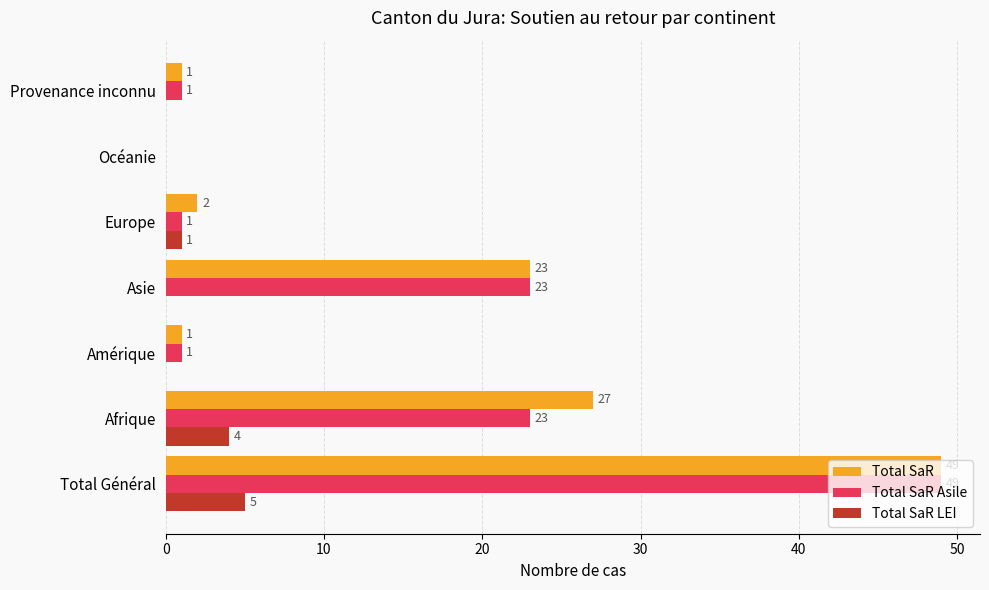

The Total SaR Asile series shows 23 at Afrique. True or false?

True